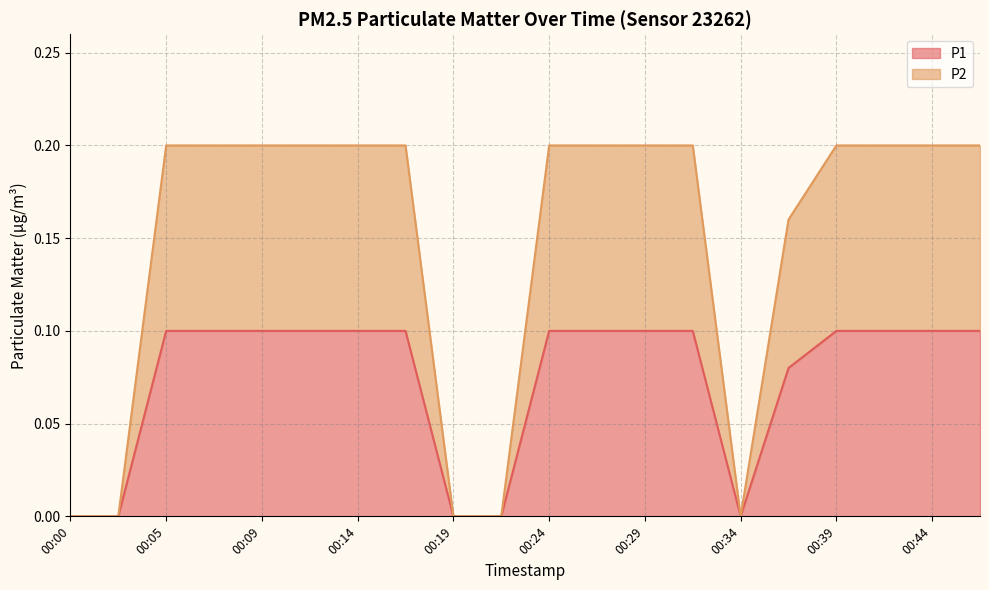

True or false: P2 has a value of 0.0 at 00:34.

True